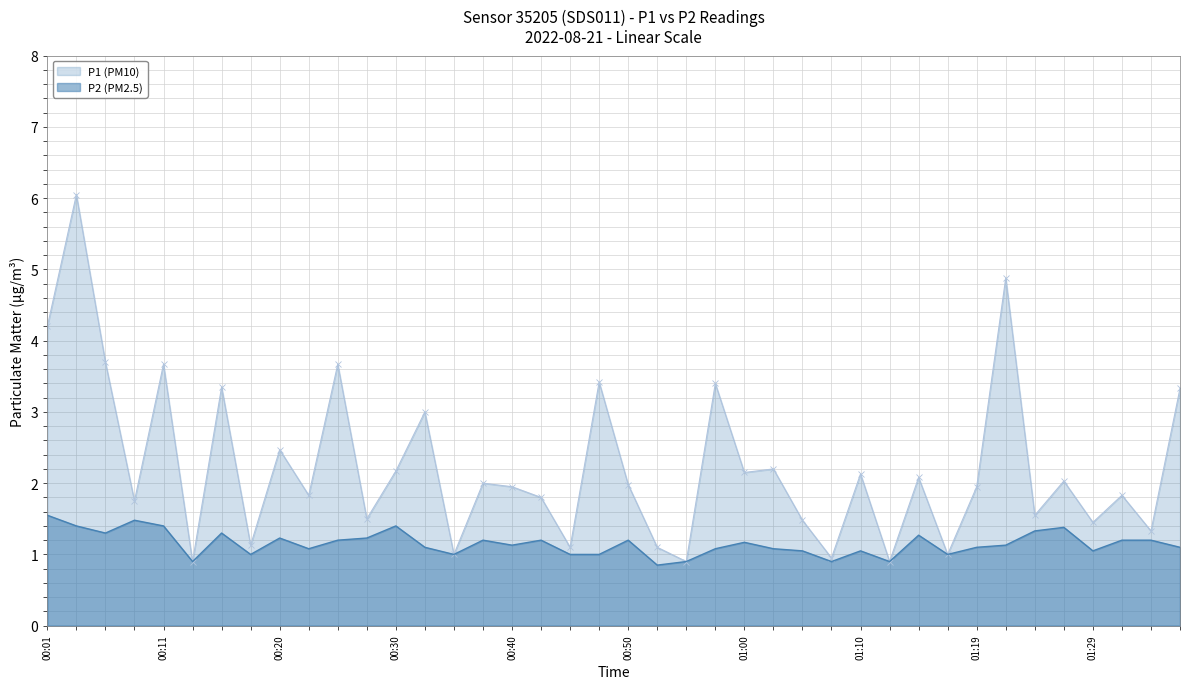

The P2 (PM2.5) series shows 1.5 at 13. True or false?

False